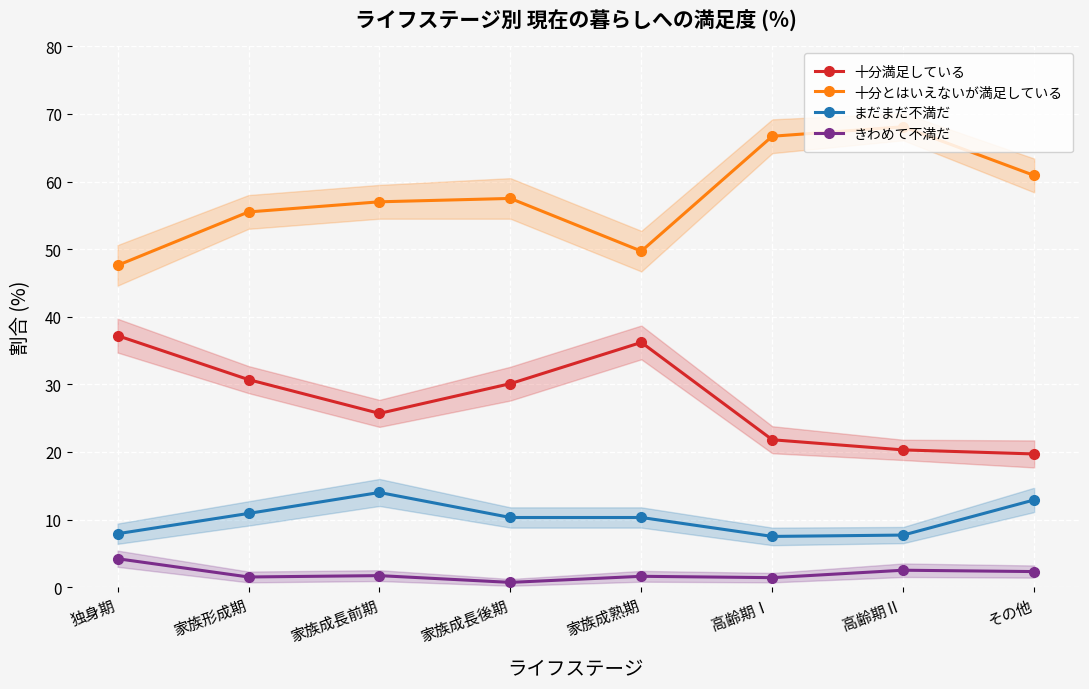

Rank the series at その他 from lowest to highest value.

きわめて不満だ, まだまだ不満だ, 十分満足している, 十分とはいえないが満足している